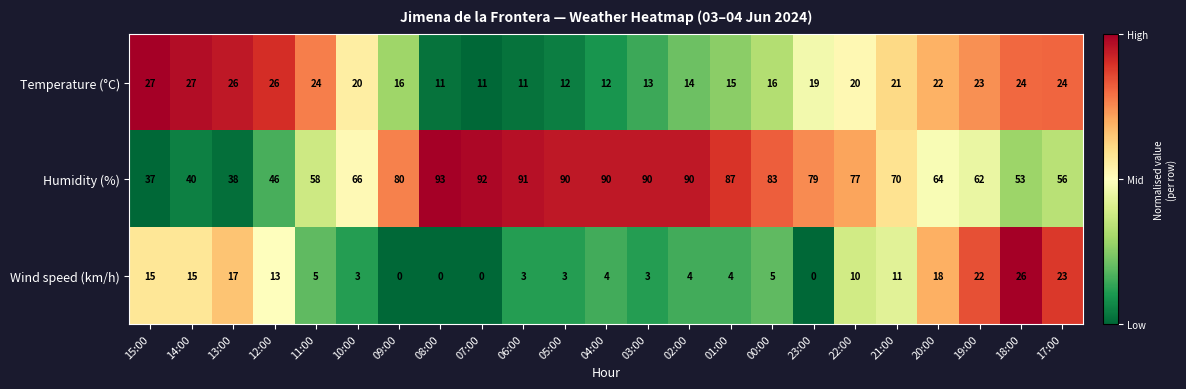

Is it true that Humidity (%) equals 40 at 14:00?

True